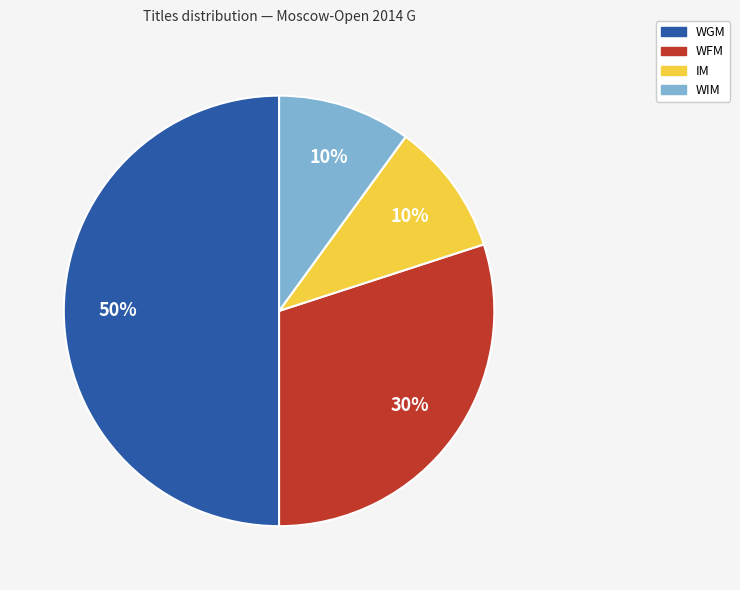

Which slice is the largest?

WGM